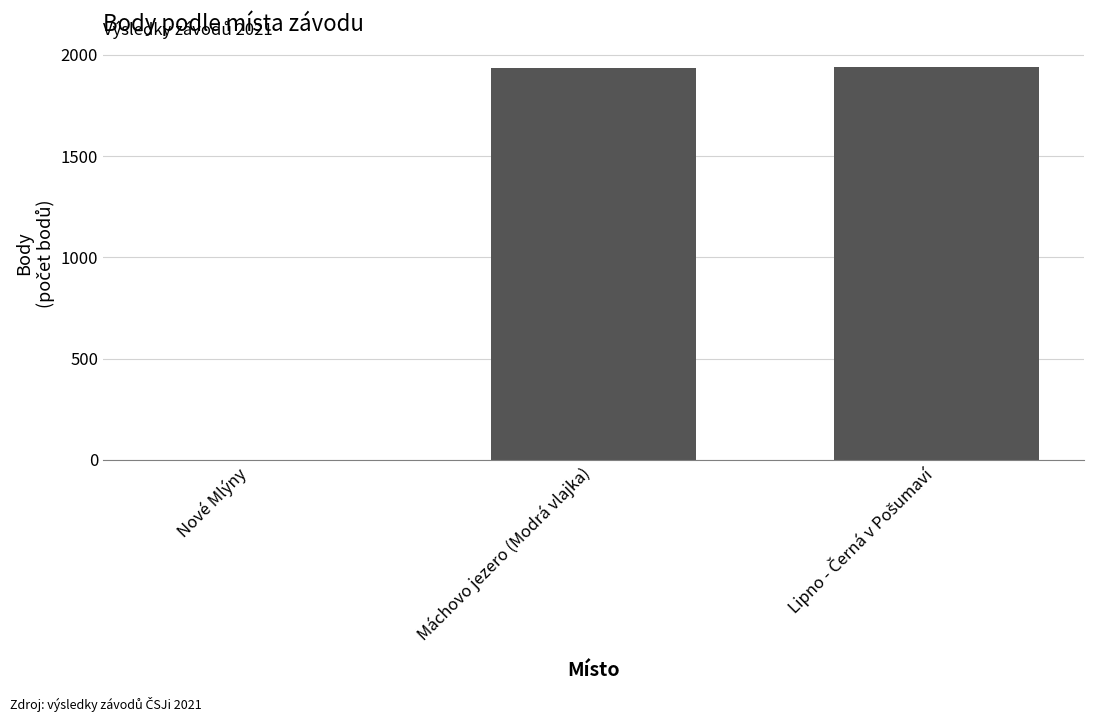

Where is the data nearest to the value 970?

Máchovo jezero (Modrá vlajka)